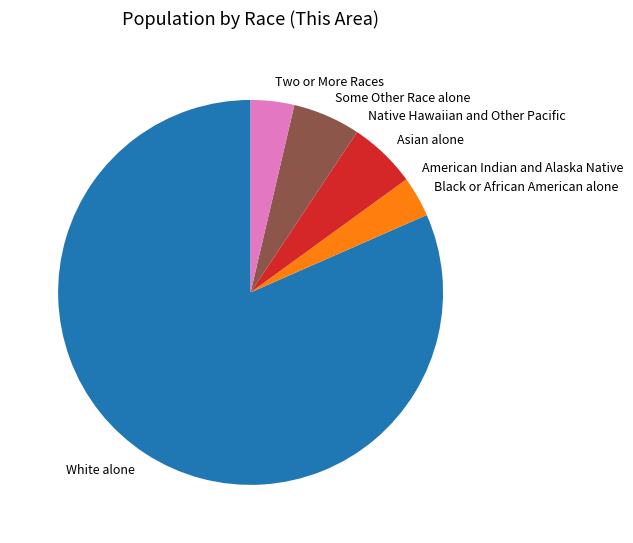

Approximately how many times larger is the value at Some Other Race alone compared to Black or African American alone?

1.7